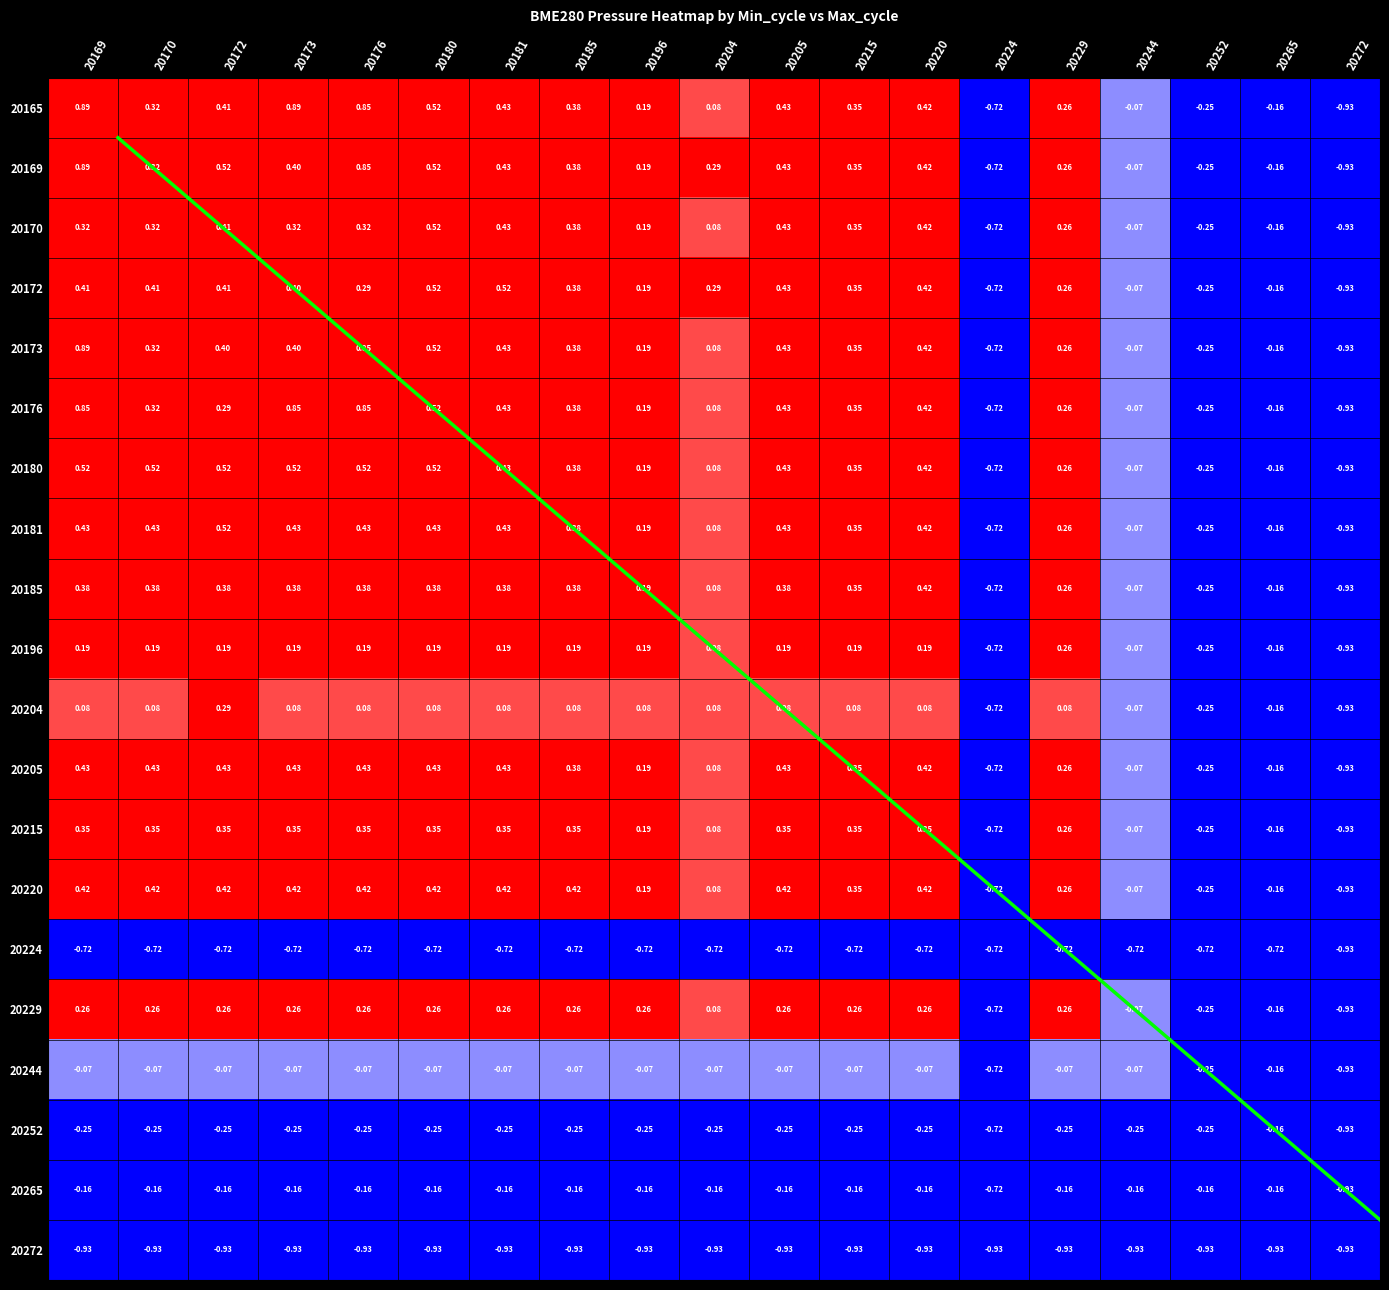

What is the total value across all series at 20173?

4.2